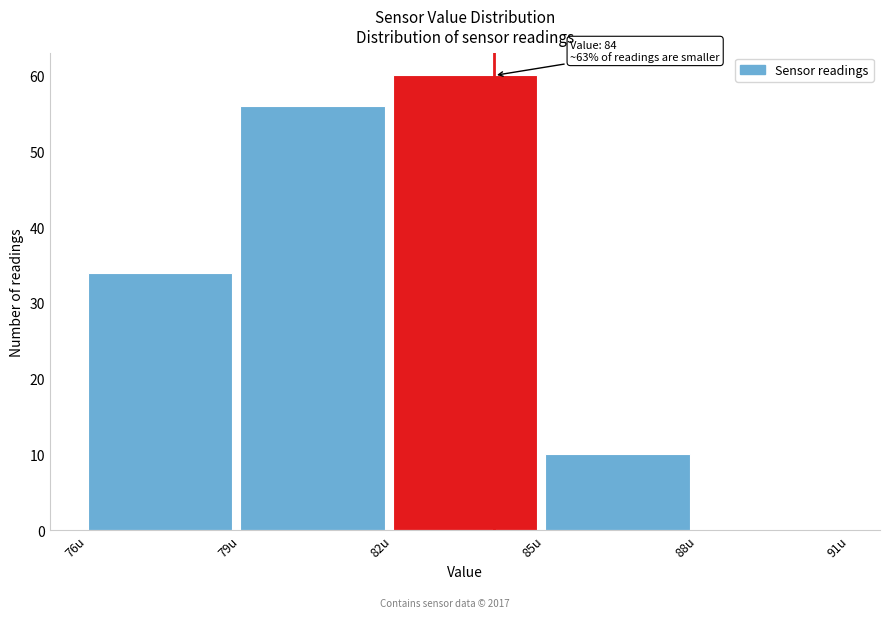

Over which range of the x-axis is the bar tallest?

82 to 85